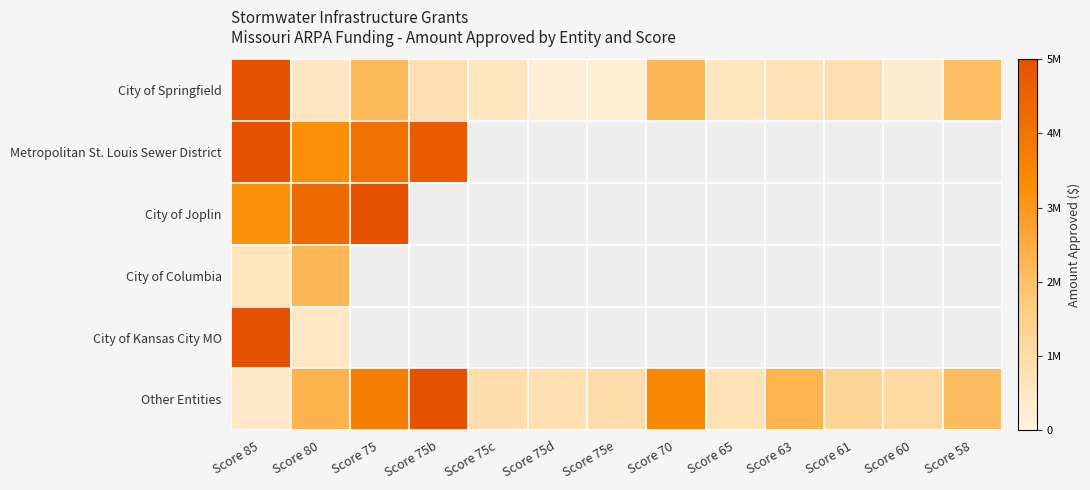

What is the difference between the highest and lowest values at Score 65?

127812.0